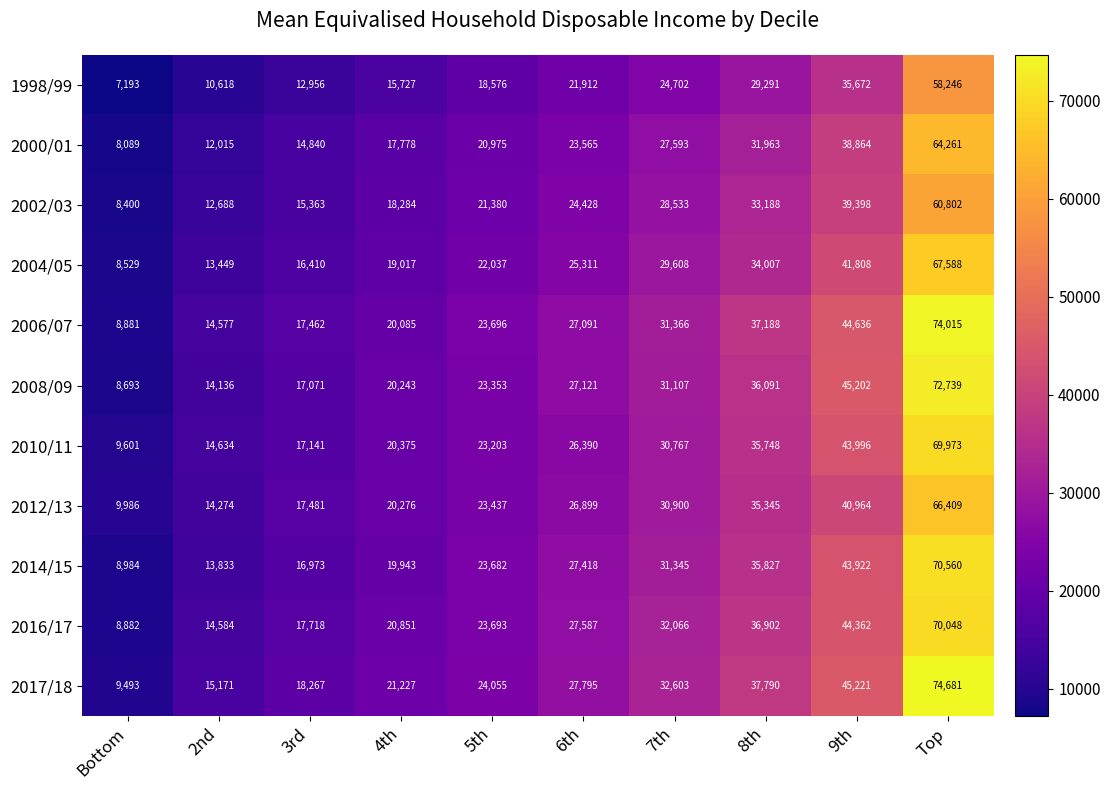

At how many categories does at least one series exceed 58756?

1